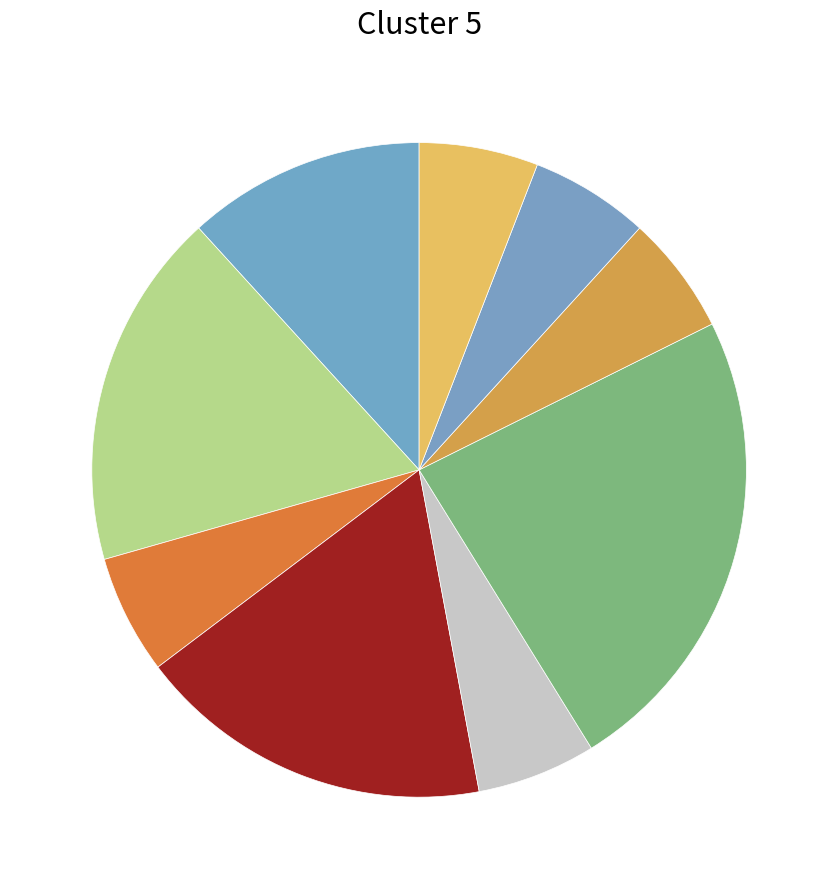

How many slices are in this pie chart?

9